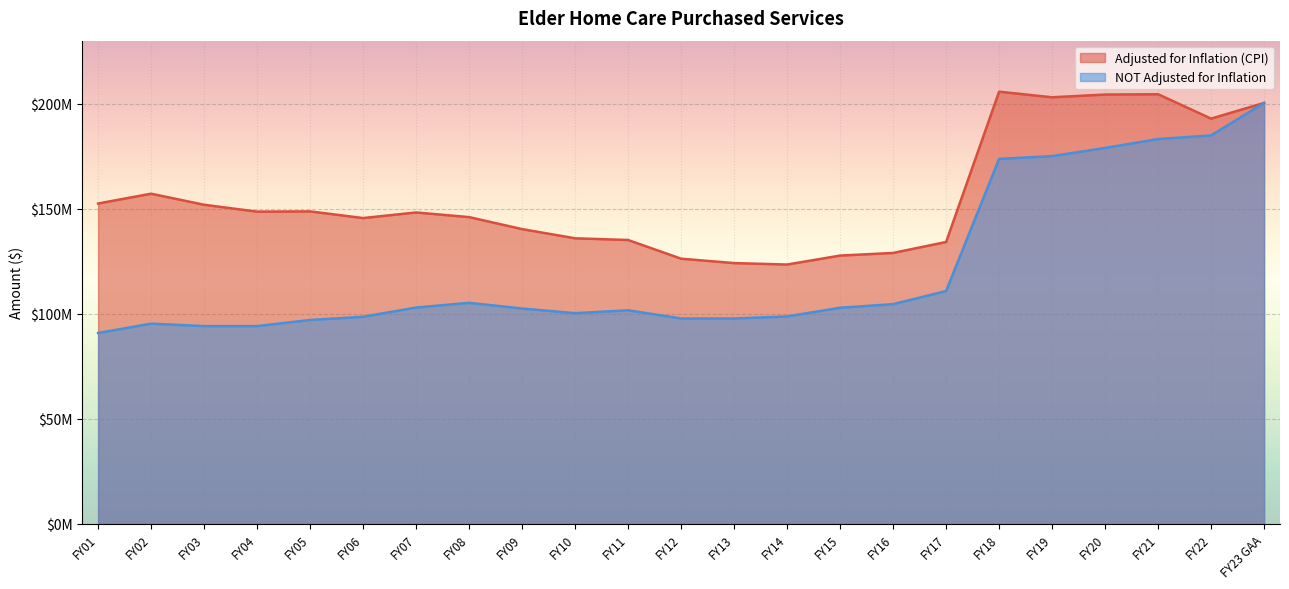

True or false: NOT Adjusted for Inflation has more than 0 interior local peaks.

True